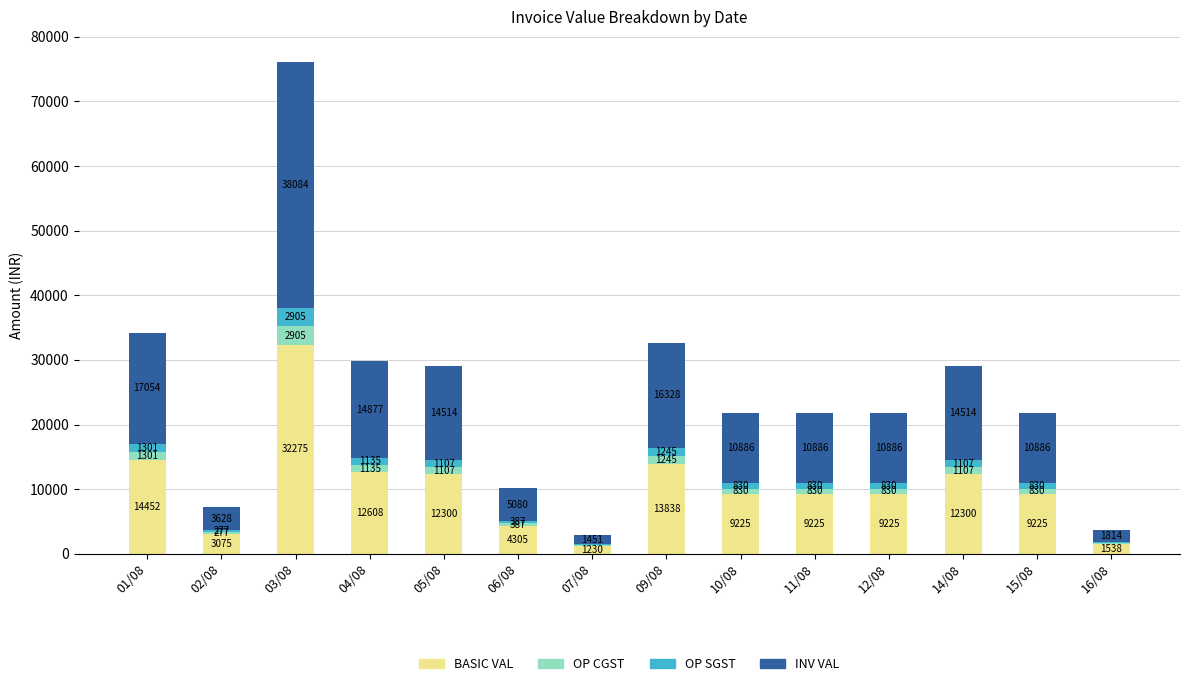

Is it true that BASIC VAL equals 9225.0 at 15/08?

True